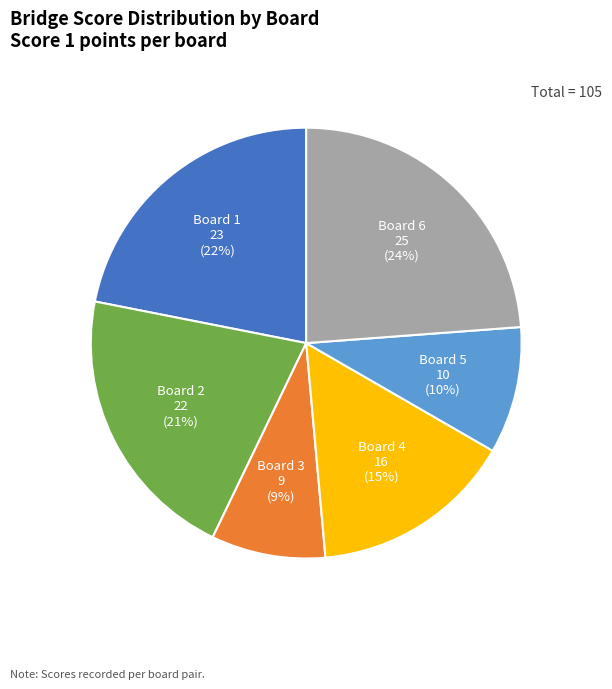

Does any single category account for the majority?

No